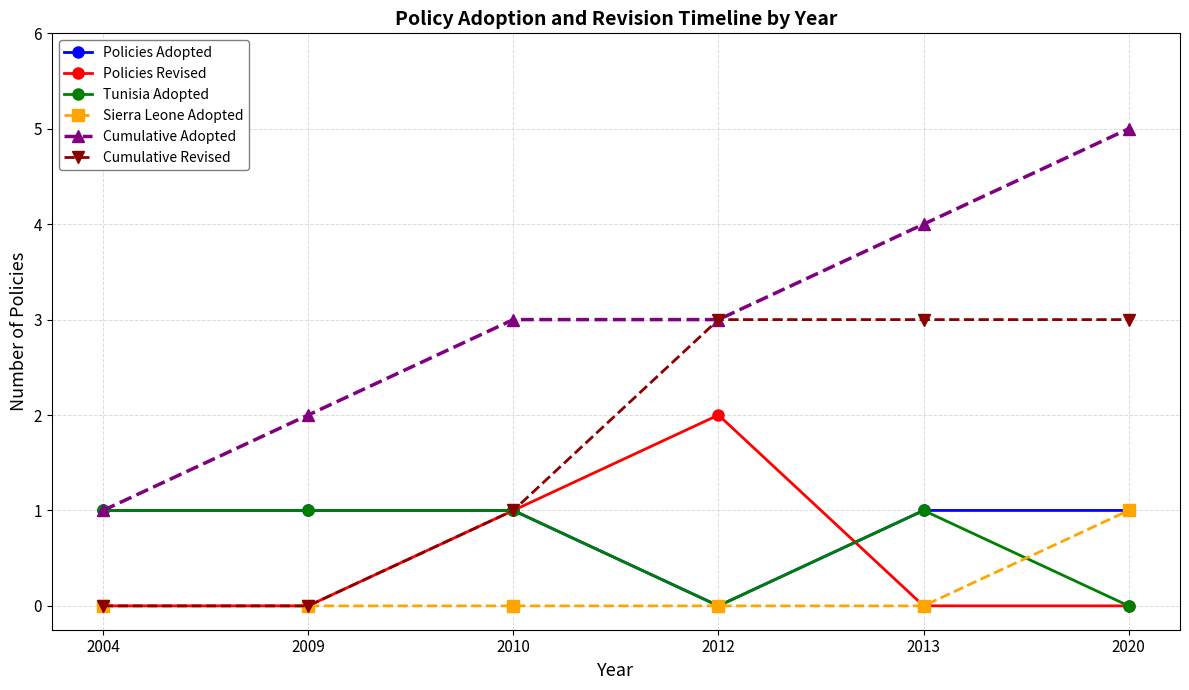

Does the chart display data point markers on the line(s)?

Yes